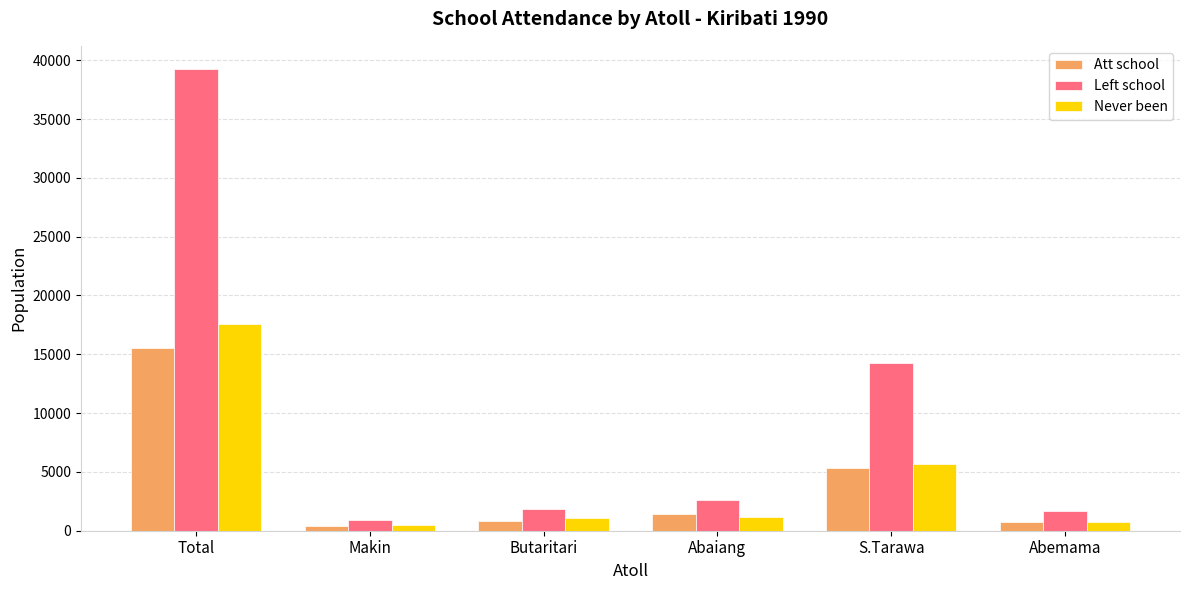

The Left school series shows 907 at Makin. True or false?

True